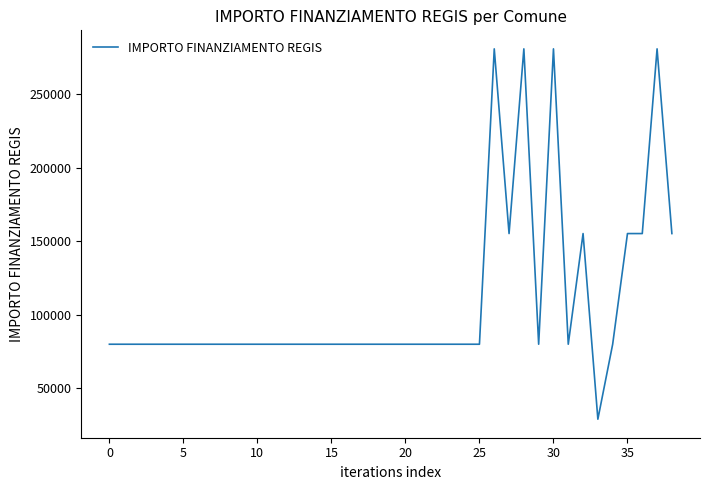

Reading right to left, what are all the values shown in this chart?

155234	280932	155234	155234	79922	28902	155234	79922	280932	79922	280932	155234	280932	79922	79922	79922	79922	79922	79922	79922	79922	79922	79922	79922	79922	79922	79922	79922	79922	79922	79922	79922	79922	79922	79922	79922	79922	79922	79922